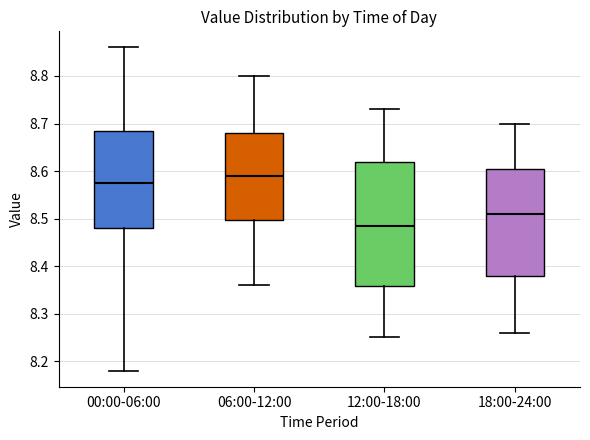

Where does the median line of the box for 06:00-12:00 sit on the y-axis? The values are not printed on the chart, so give them approximately, as read against the axis.

8.59